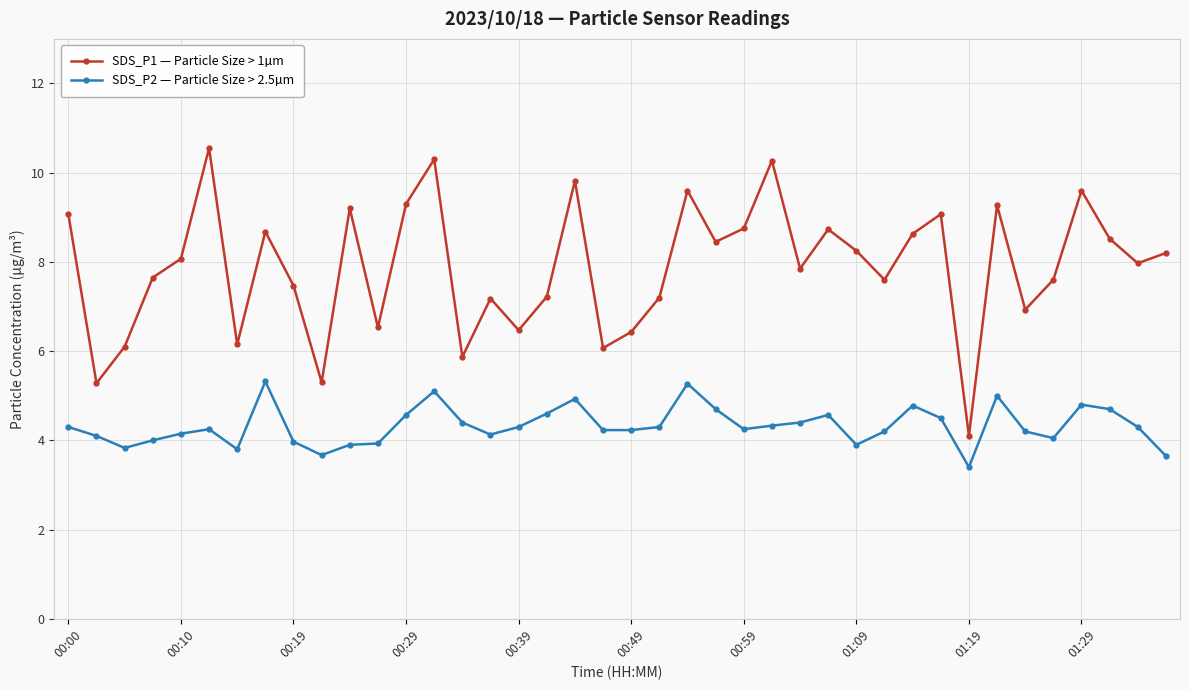

Rank the series by their average value, from highest to lowest.

SDS_P1 — Particle Size > 1µm, SDS_P2 — Particle Size > 2.5µm